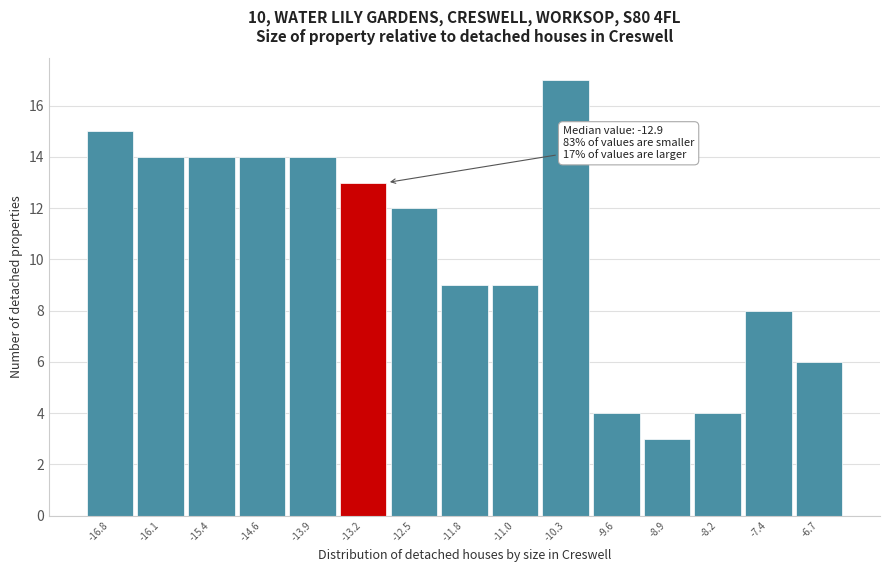

Reading left to right, transcribe all the data shown in this chart.

-16.8=15	-16.1=14	-15.4=14	-14.6=14	-13.9=14	-13.2=13	-12.5=12	-11.8=9	-11.0=9	-10.3=17	-9.6=4	-8.9=3	-8.2=4	-7.4=8	-6.7=6